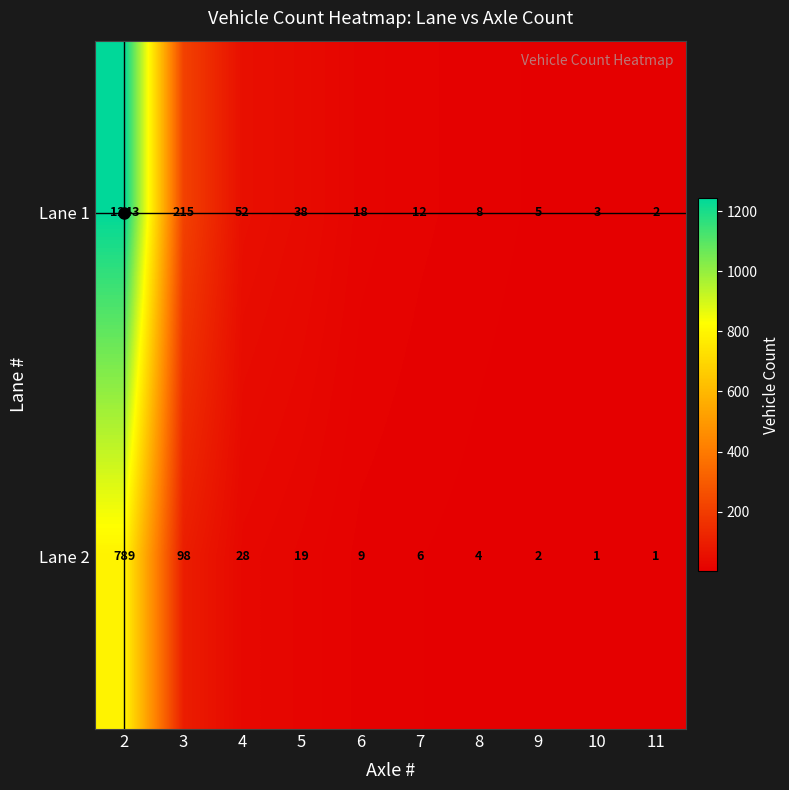

What is the average value of the Lane 1 series?

160